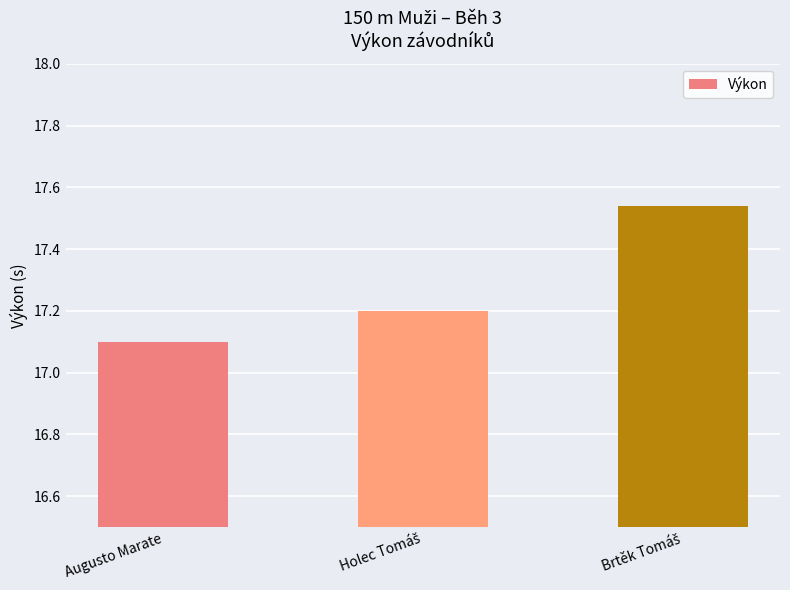

What is the difference between the maximum and minimum values?

0.4